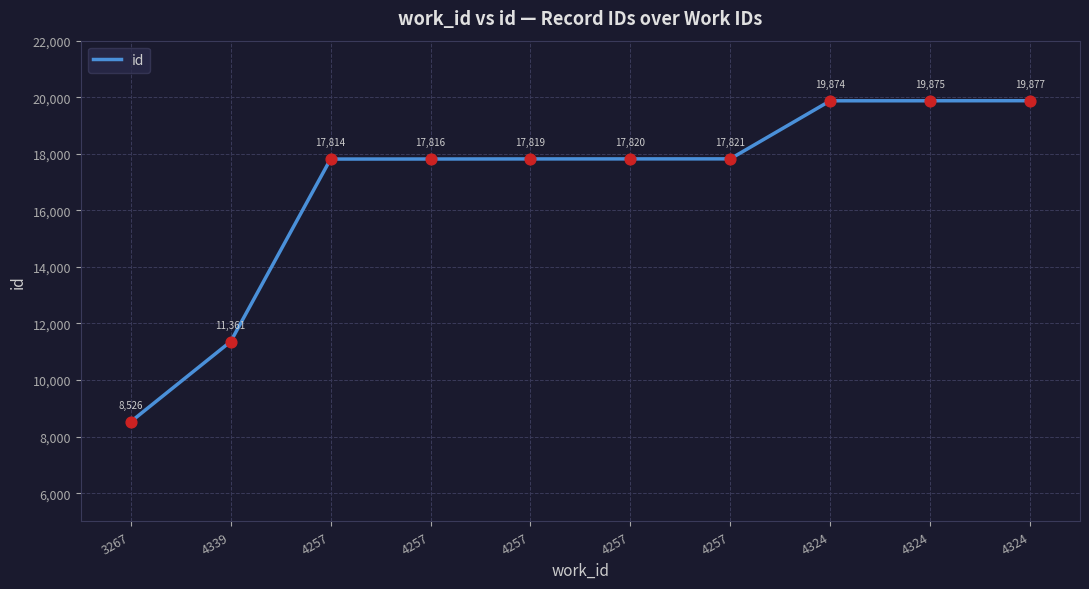

Between 4324 and 4257, which is larger?

4324